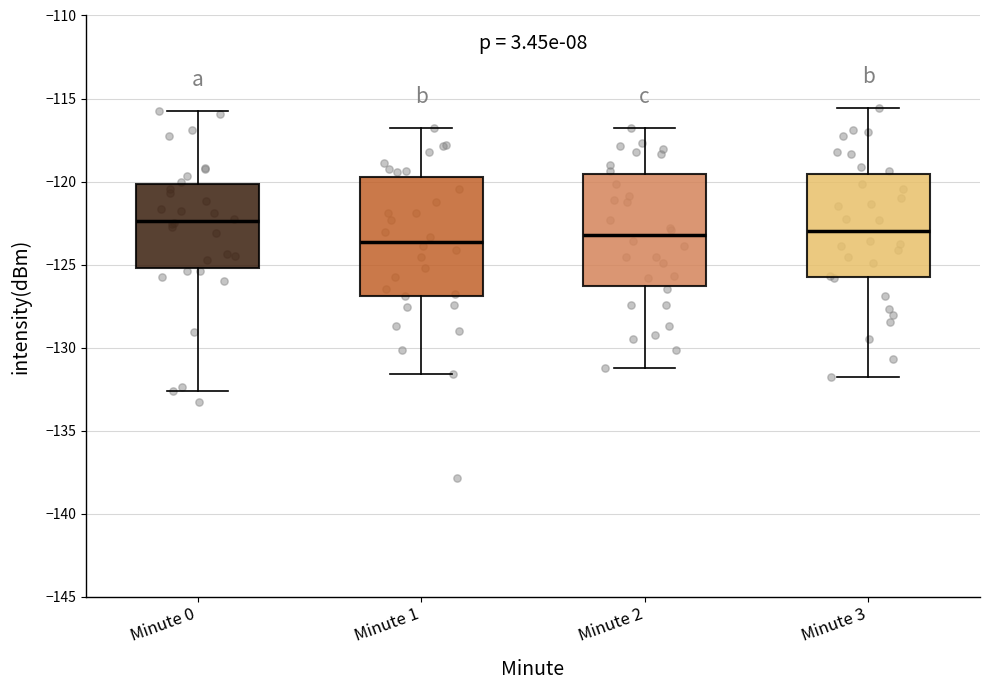

Where is the lower edge of the box for Minute 3 on the y-axis? The values are not printed on the chart, so give them approximately, as read against the axis.

-126.0